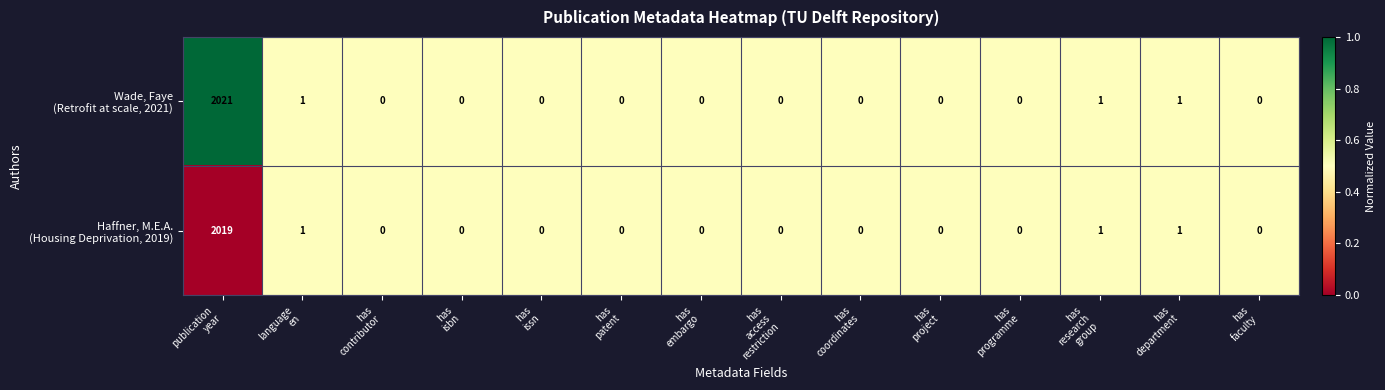

What is the greatest value displayed?

2021